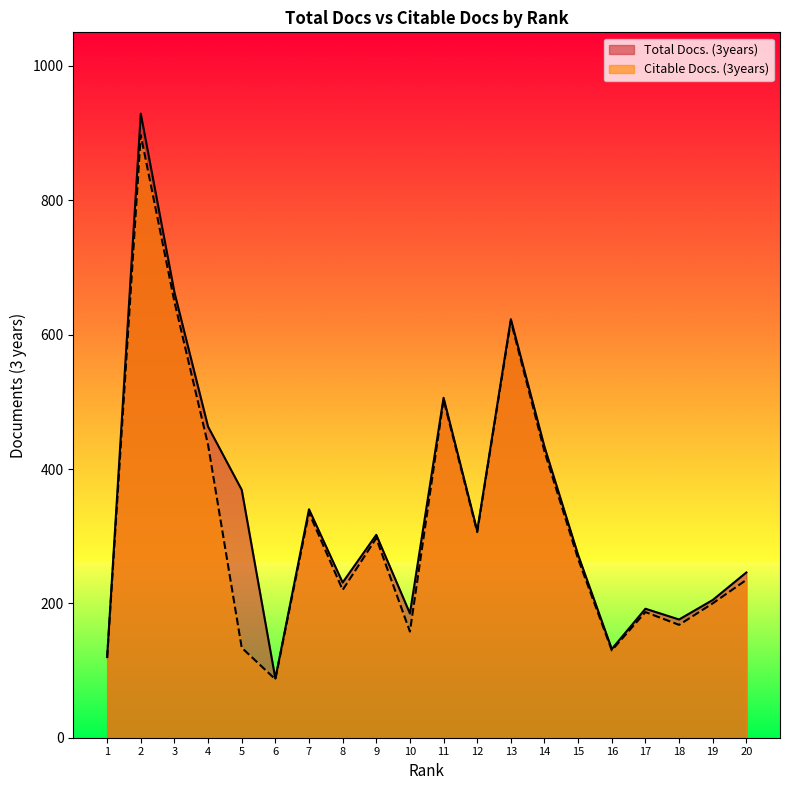

Reading right to left, transcribe all the data shown in this chart.

Total Docs. (3years): 246	205	176	192	132	272	433	623	308	506	185	302	231	340	88	369	463	663	929	120
Citable Docs. (3years): 235	200	168	187	130	266	426	620	306	503	158	297	220	335	87	134	436	649	897	119